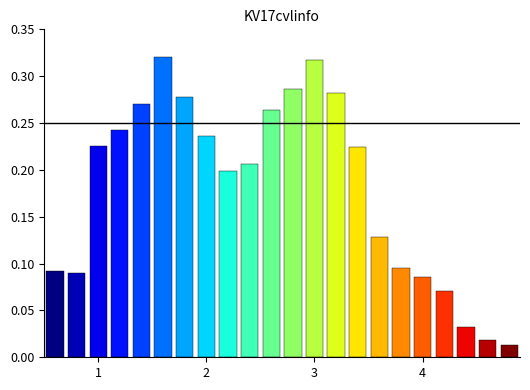

What is the sum of all values?

4.0